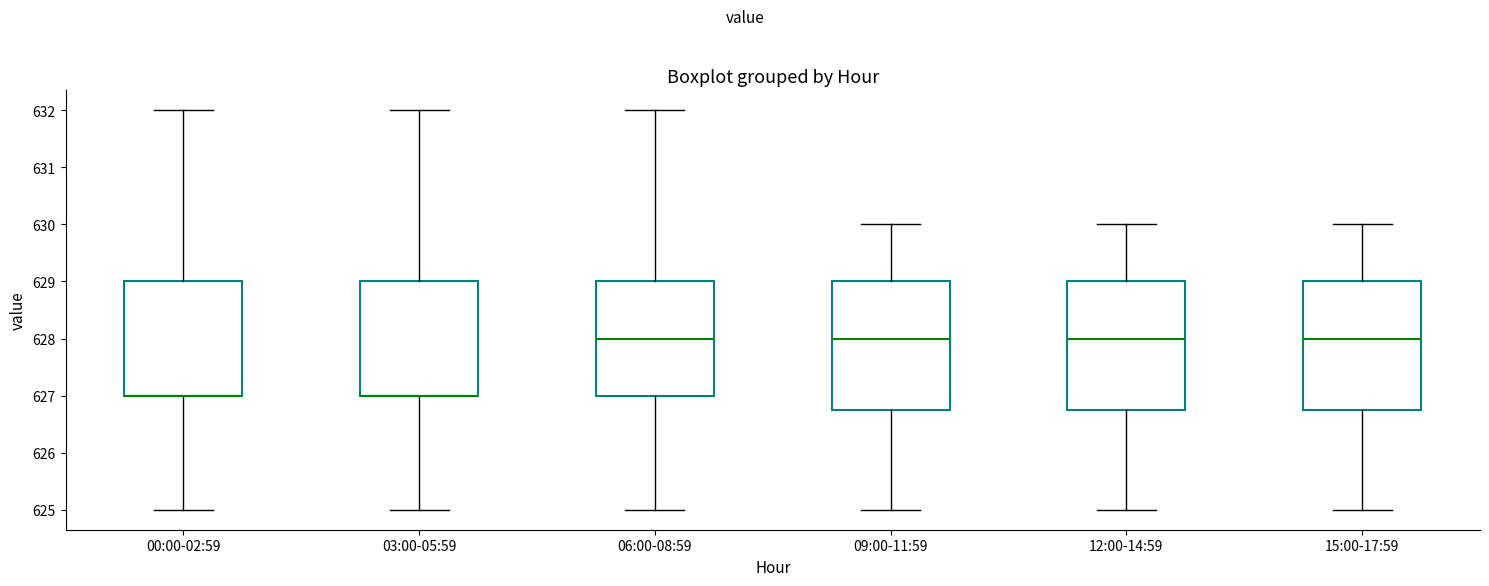

Reading left to right, transcribe this box plot: for each box, give where its median line is, the range the box spans, and where its two whiskers end, as read against the y-axis. The values are not printed on the chart, so give them approximately, as read against the axis.

00:00-02:59: median 627.0 (drawn on the box's lower edge), box 627.0 to 629.0, whiskers 625.0 to 632.0
03:00-05:59: median 627.0 (drawn on the box's lower edge), box 627.0 to 629.0, whiskers 625.0 to 632.0
06:00-08:59: median 628.0, box 627.0 to 629.0, whiskers 625.0 to 632.0
09:00-11:59: median 628.0, box 626.8 to 629.0, whiskers 625.0 to 630.0
12:00-14:59: median 628.0, box 626.8 to 629.0, whiskers 625.0 to 630.0
15:00-17:59: median 628.0, box 626.8 to 629.0, whiskers 625.0 to 630.0